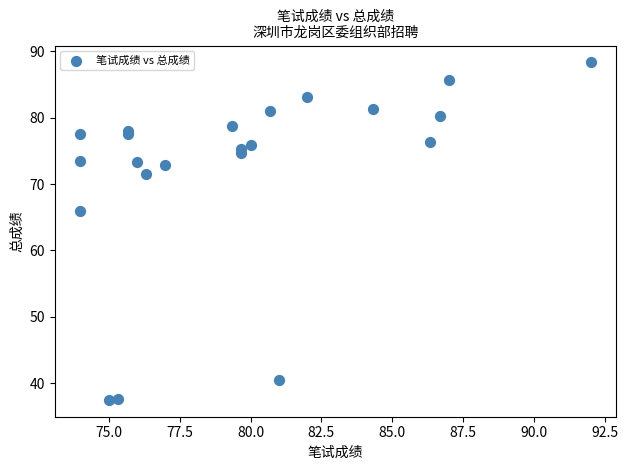

What Y value in the scatter plot is closest to 62?

66.0